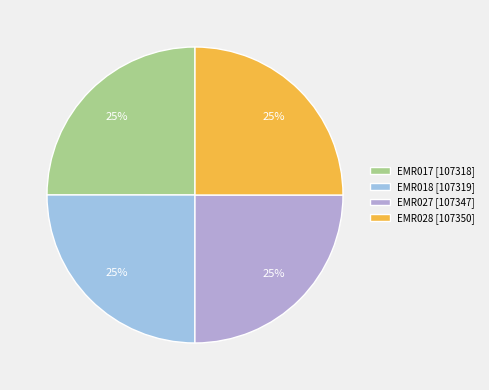

Count the number of slices in the pie.

4